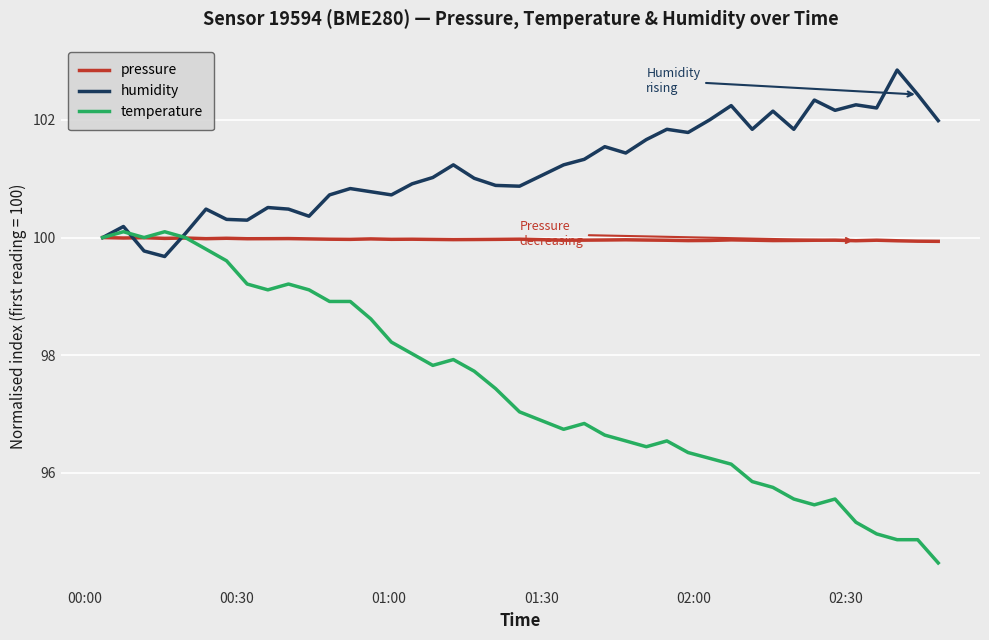

Which series has the largest total across all categories?

humidity